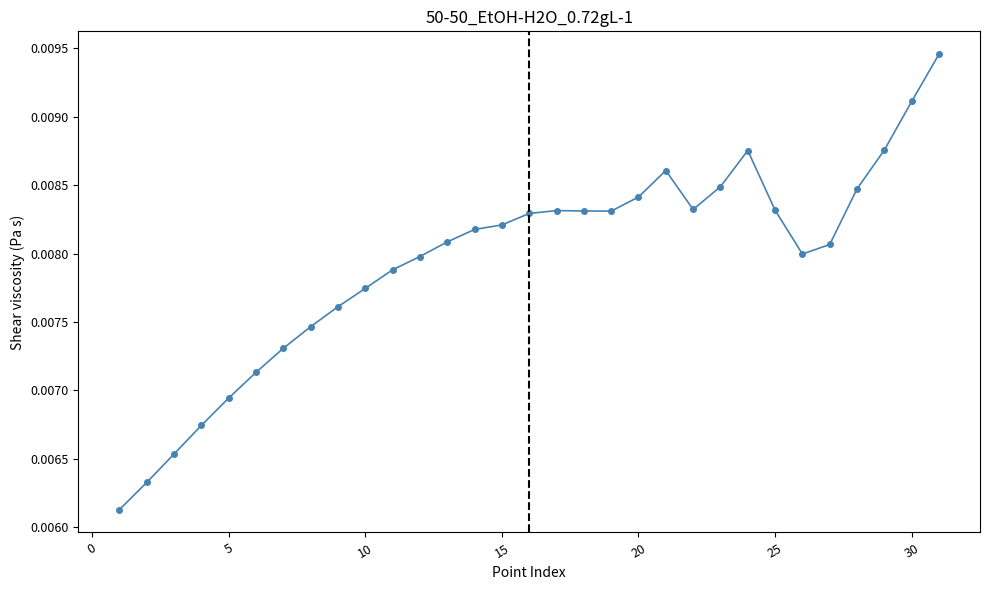

How many values are between 0 and 1?

31